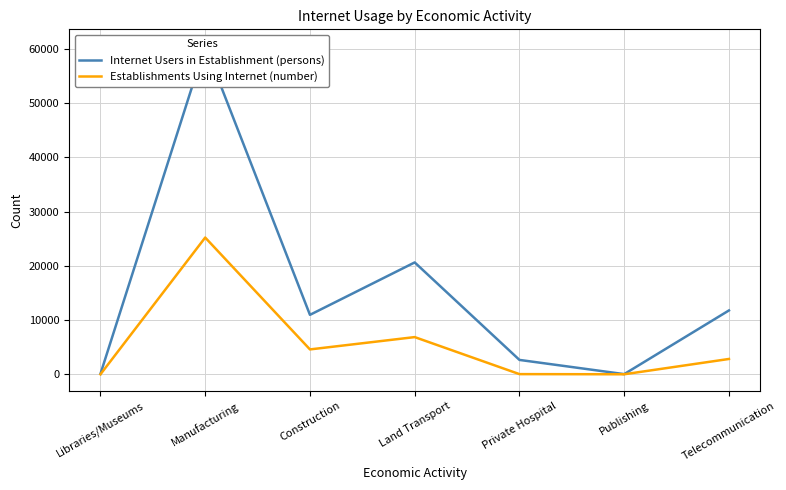

What is the approximate value of Establishments Using Internet (number) at Libraries/Museums?

7.0